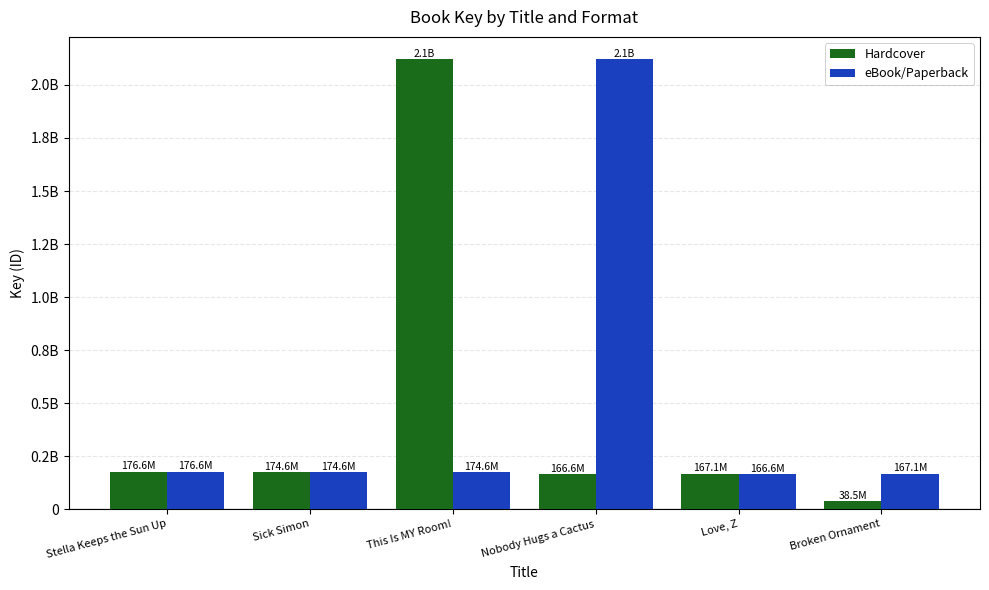

Rank the series at Broken Ornament from lowest to highest value.

Hardcover, eBook/Paperback